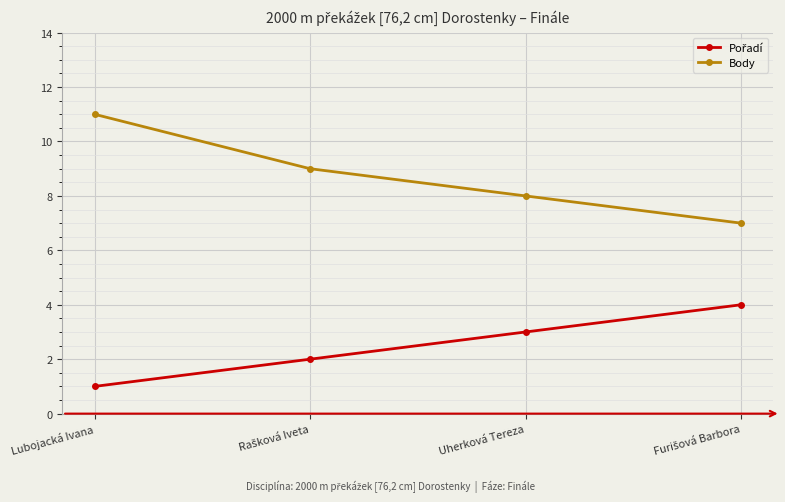

What is the greatest value displayed?

11